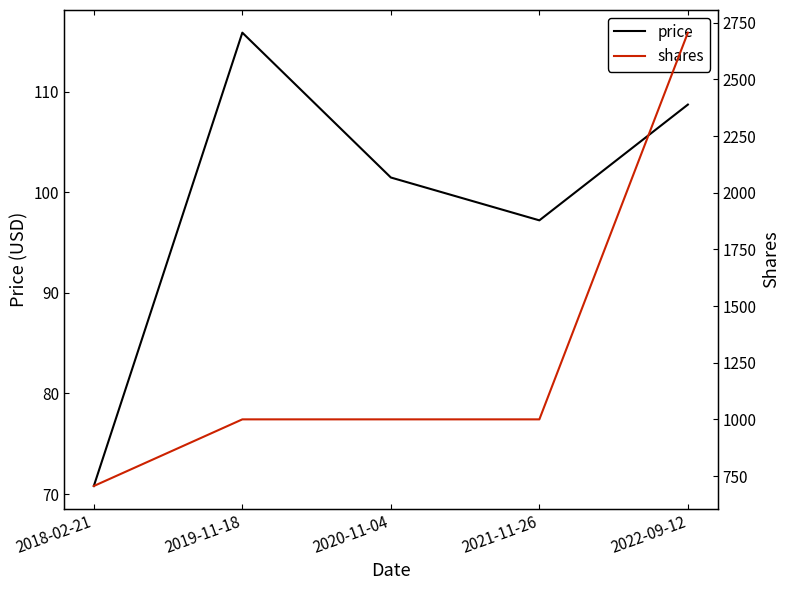

The value of shares at 2021-11-26 is 427.1. True or false?

False